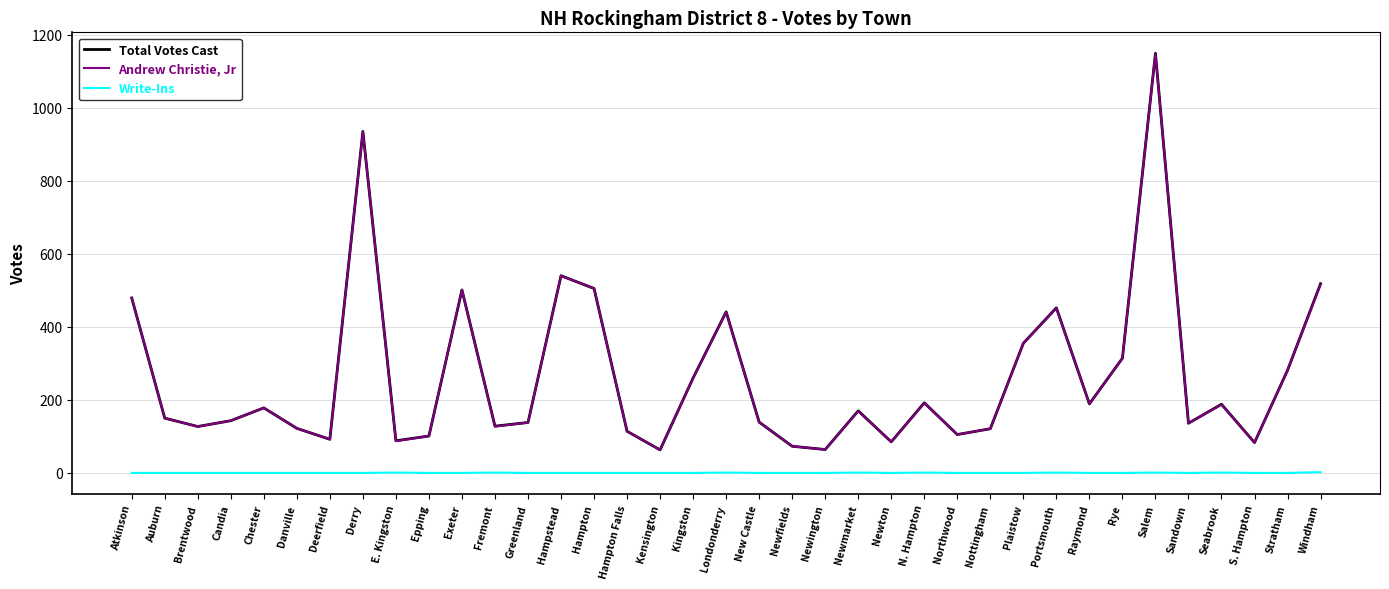

True or false: Total Votes Cast has a value of 138 at Deerfield.

False